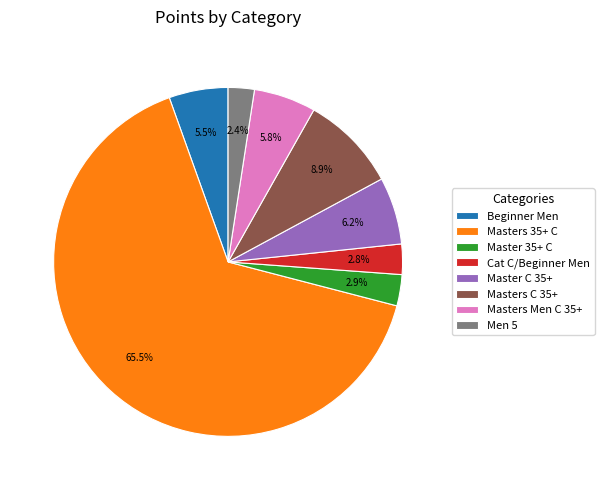

How many slices are in this pie chart?

8